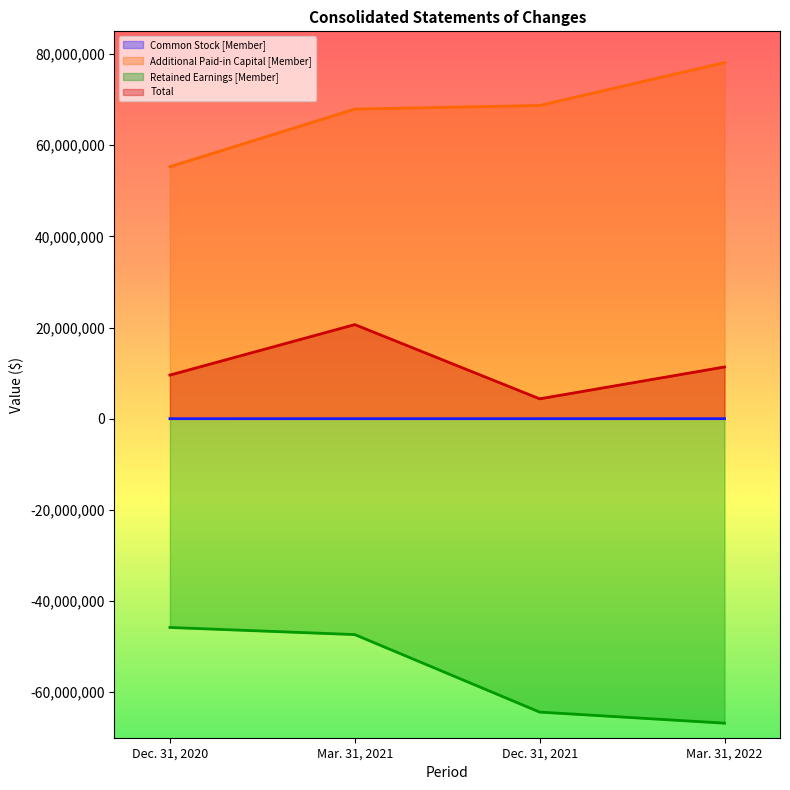

Reading left to right, list all the values displayed in this chart.

Common Stock [Member]: Dec. 31, 2020=3834	Mar. 31, 2021=6315	Dec. 31, 2021=6382	Mar. 31, 2022=9449
Additional Paid-in Capital [Member]: Dec. 31, 2020=55294504	Mar. 31, 2021=67937289	Dec. 31, 2021=68731220	Mar. 31, 2022=78147616
Retained Earnings [Member]: Dec. 31, 2020=-45805581	Mar. 31, 2021=-47368359	Dec. 31, 2021=-64375898	Mar. 31, 2022=-66803413
Total: Dec. 31, 2020=9568852	Mar. 31, 2021=20651340	Dec. 31, 2021=4361704	Mar. 31, 2022=11353652